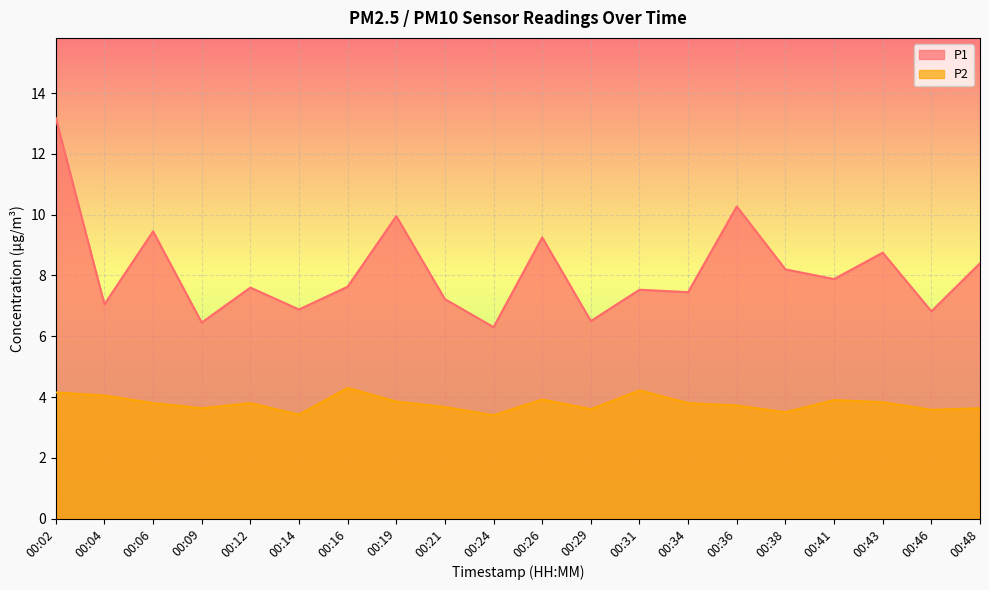

How many data points in P1 are above 7?

15